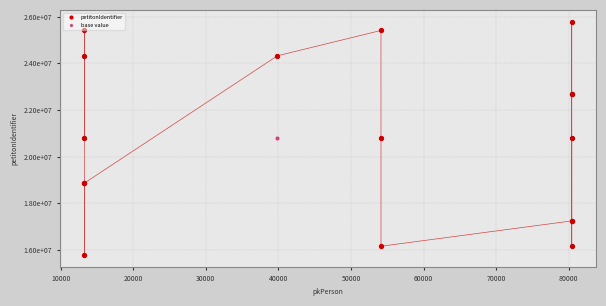

What are all the series names shown in the legend?

petitonIdentifier, base value